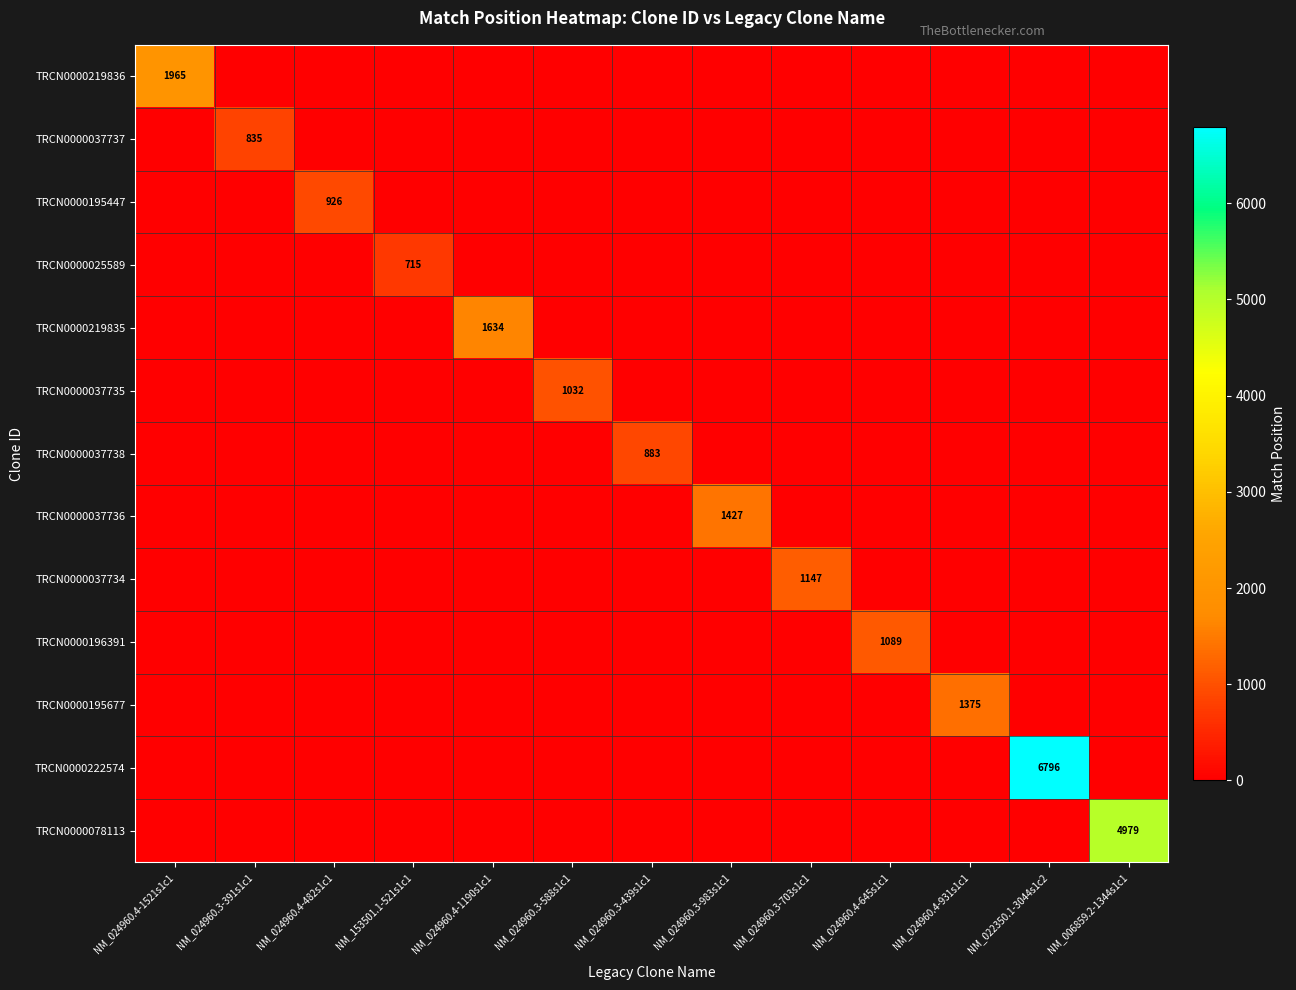

Rank the categories by TRCN0000037738 value from lowest to highest.

NM_024960.4-1521s1c1, NM_024960.3-391s1c1, NM_024960.4-482s1c1, NM_153501.1-521s1c1, NM_024960.4-1190s1c1, NM_024960.3-588s1c1, NM_024960.3-983s1c1, NM_024960.3-703s1c1, NM_024960.4-645s1c1, NM_024960.4-931s1c1, NM_022350.1-3044s1c2, NM_006859.2-1344s1c1, NM_024960.3-439s1c1